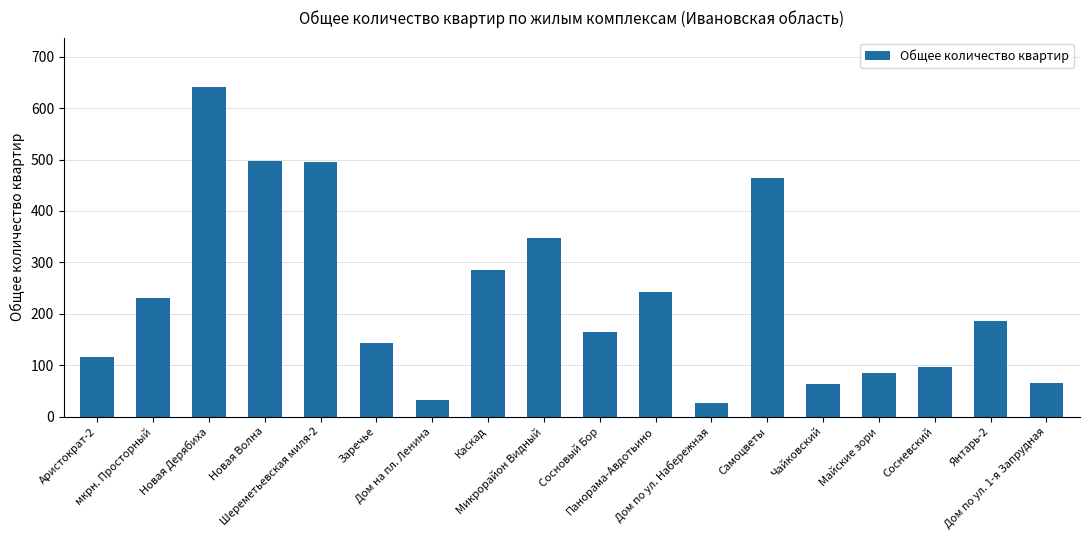

What is the maximum value shown in the chart?

641